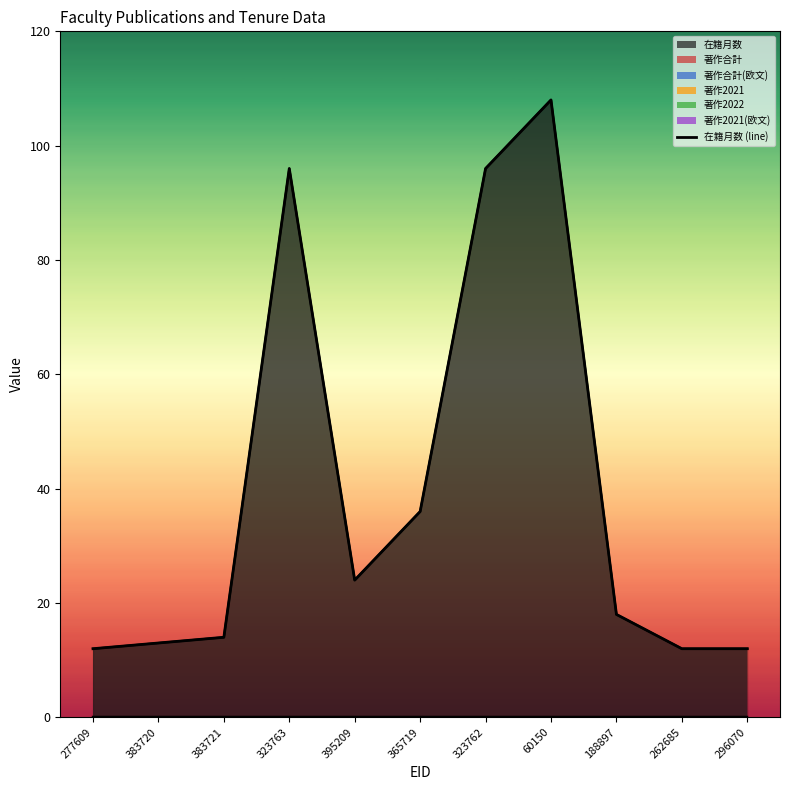

Approximately how many times larger is the value at 365719 compared to 296070?

3.0